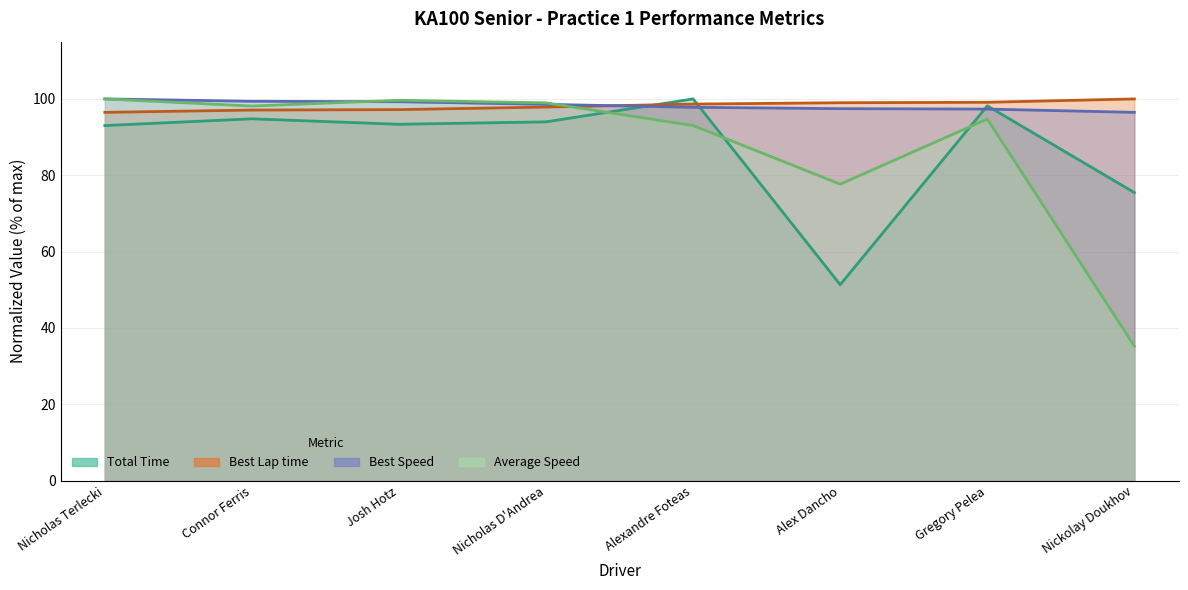

At which category does the chart reach its minimum across all series?

Nickolay Doukhov